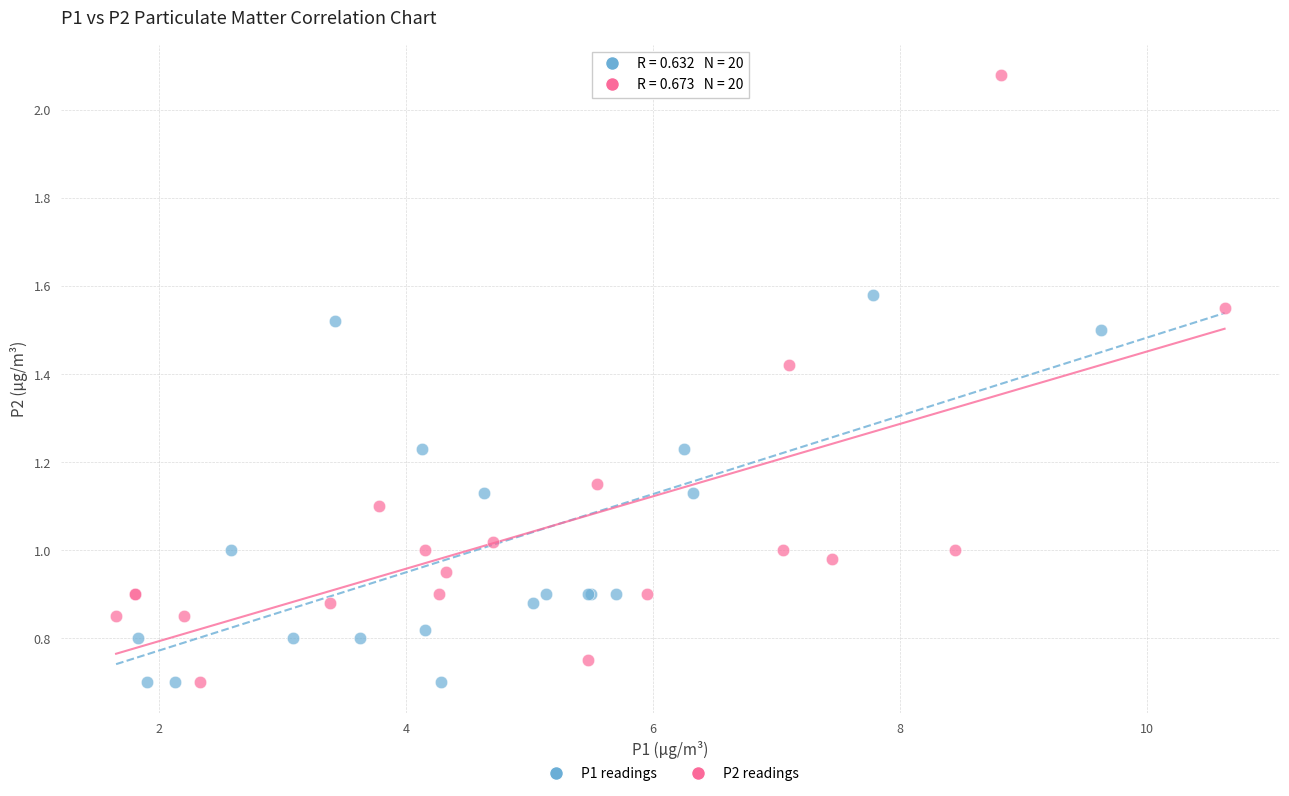

What are all the series names shown in the legend?

P1 readings, P2 readings